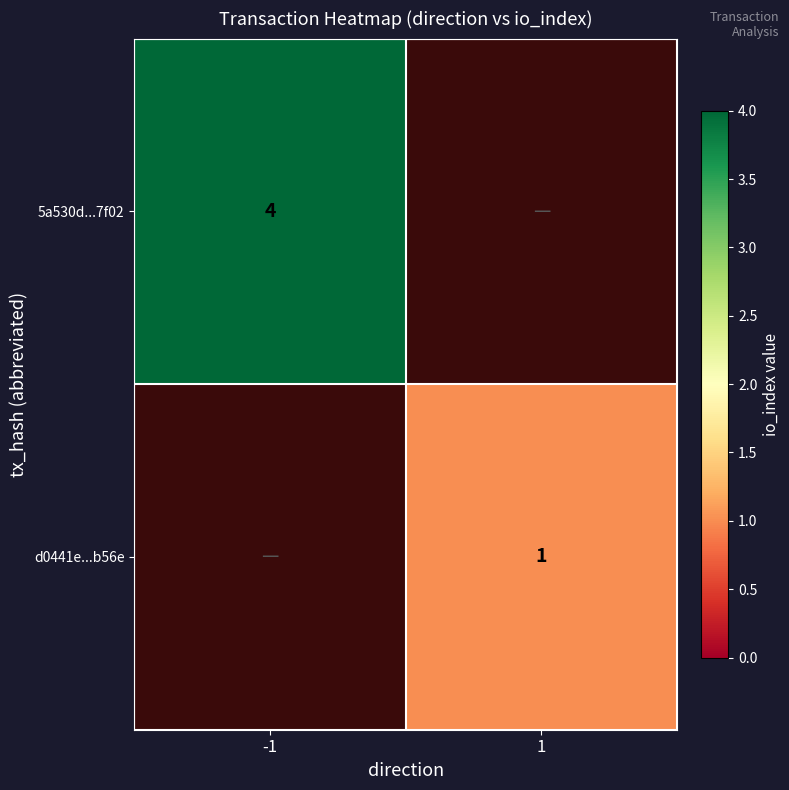

At how many categories does at least one series exceed 2?

1